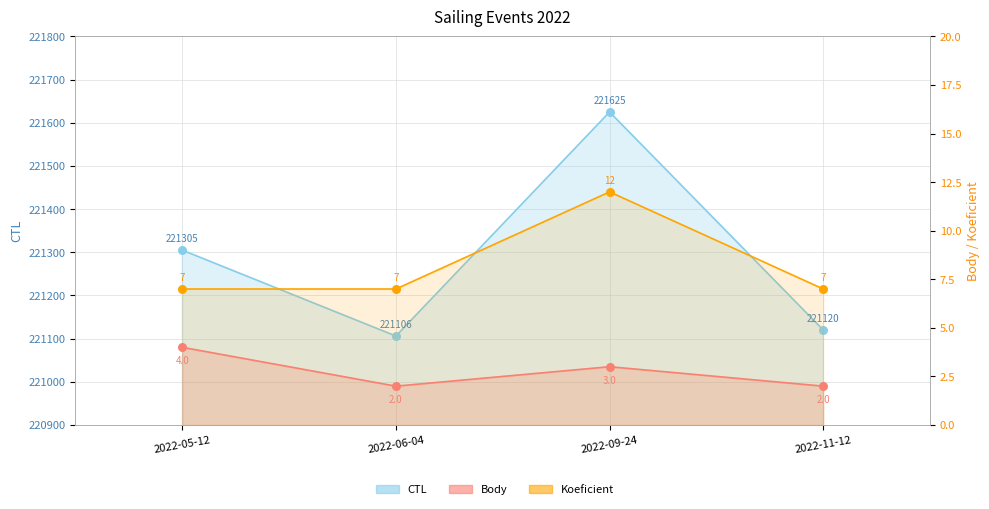

At how many categories does at least one series exceed 12147?

4